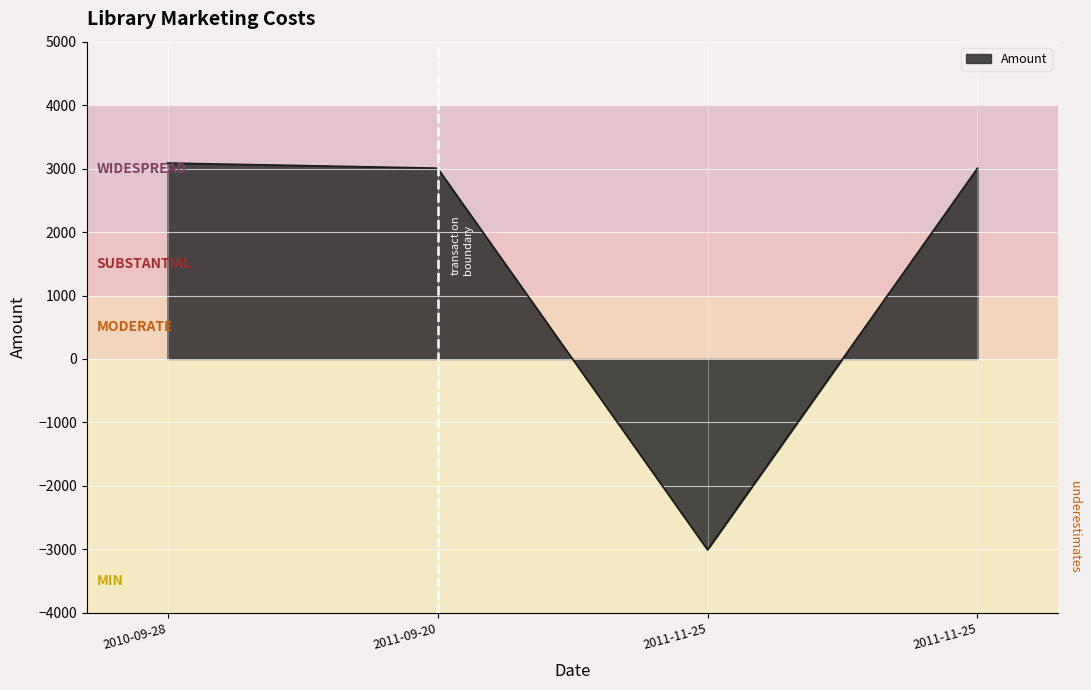

Does the chart have visible grid lines?

Yes